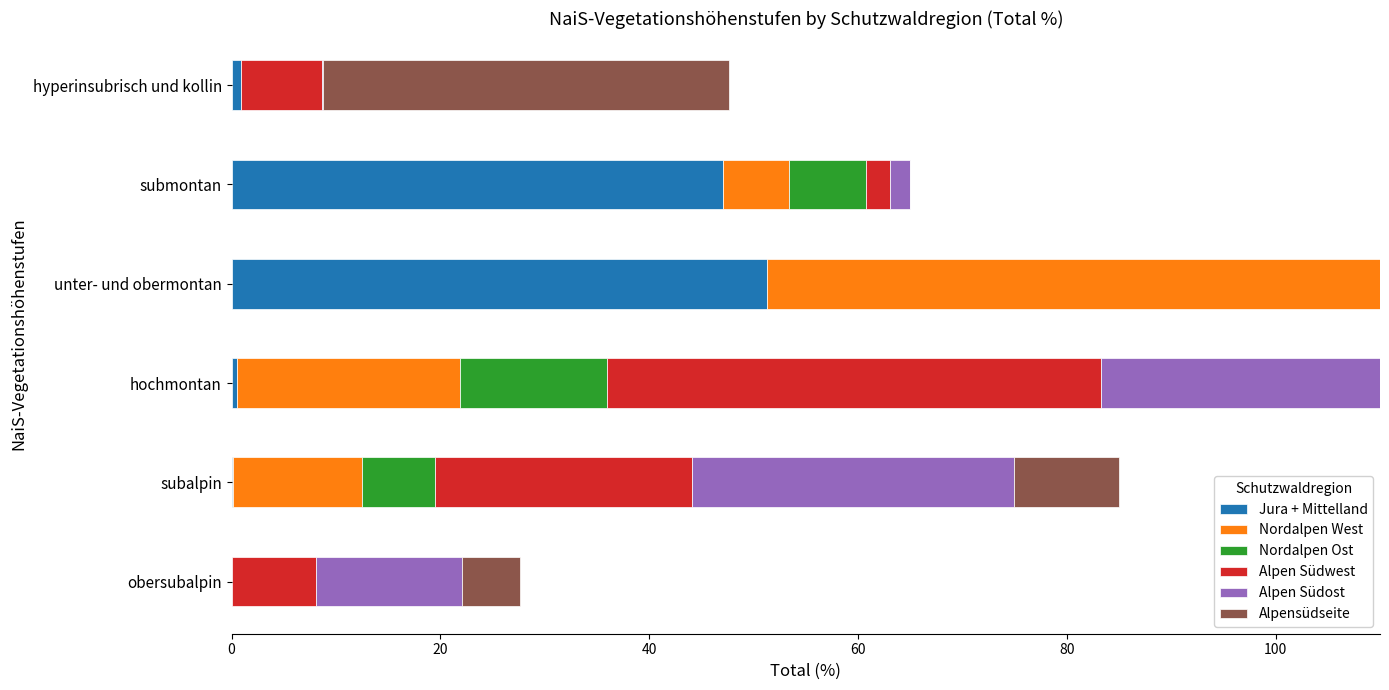

Between subalpin and hyperinsubrisch und kollin, which is larger?

hyperinsubrisch und kollin